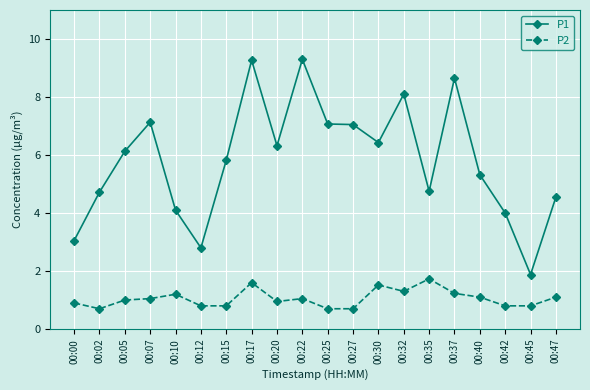

What is the highest value of the P2 series?

1.7